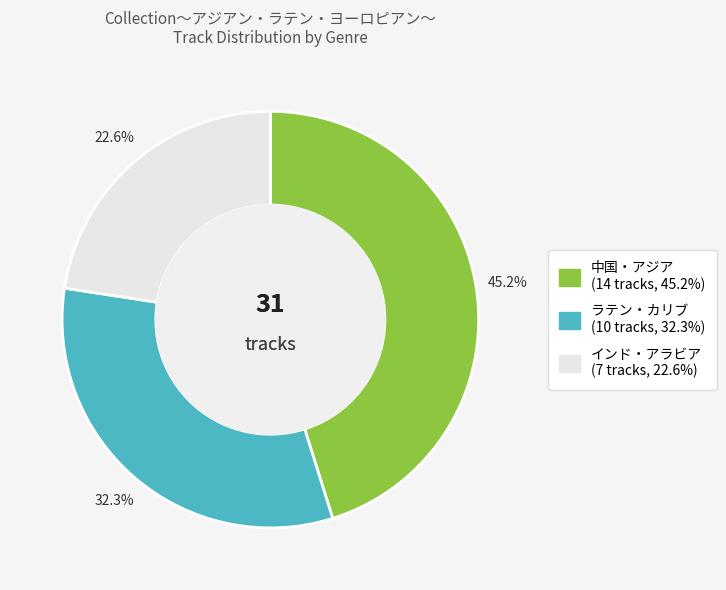

What percentage is the インド・アラビア slice, to the nearest percent?

23%